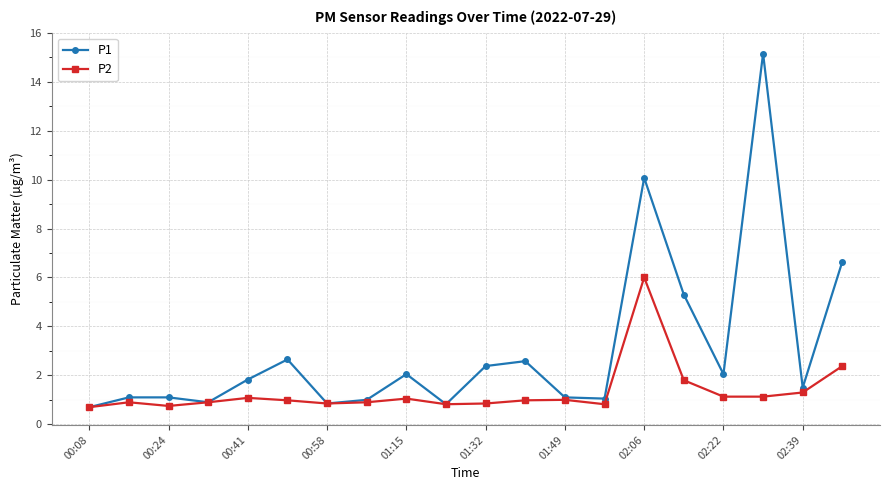

What is the highest value of the P1 series?

15.2